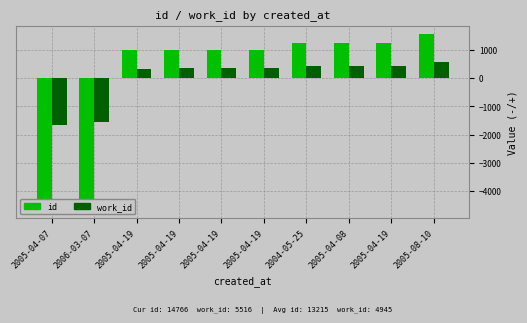

At which label does id first exceed 990?

2005-04-19